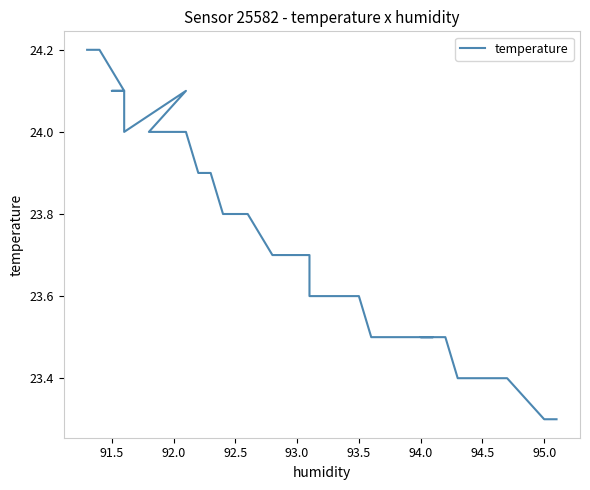

The chart shows a value of 13.4 at 22. True or false?

False